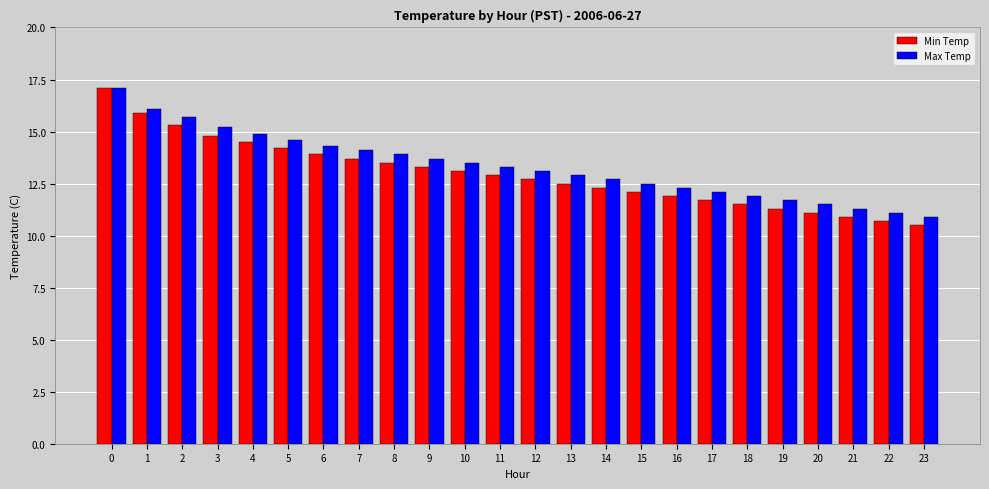

What is the difference between the highest and lowest values at 17?

0.4